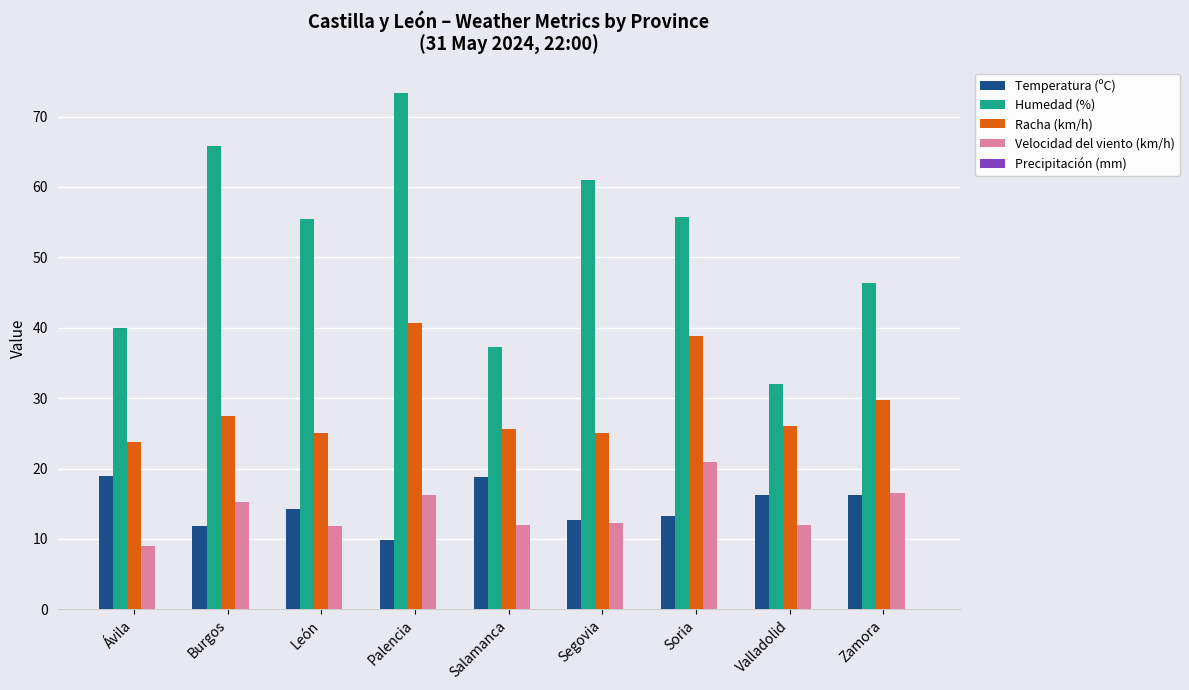

Is it true that Velocidad del viento (km/h) equals 20.4 at Burgos?

False